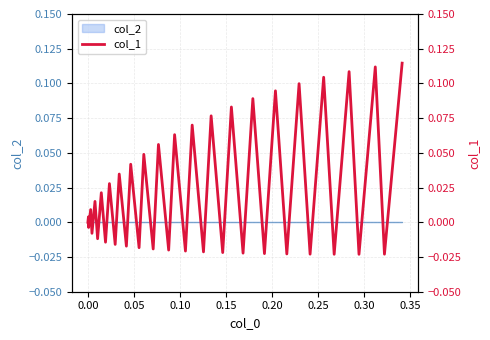

How many values are above zero?

20